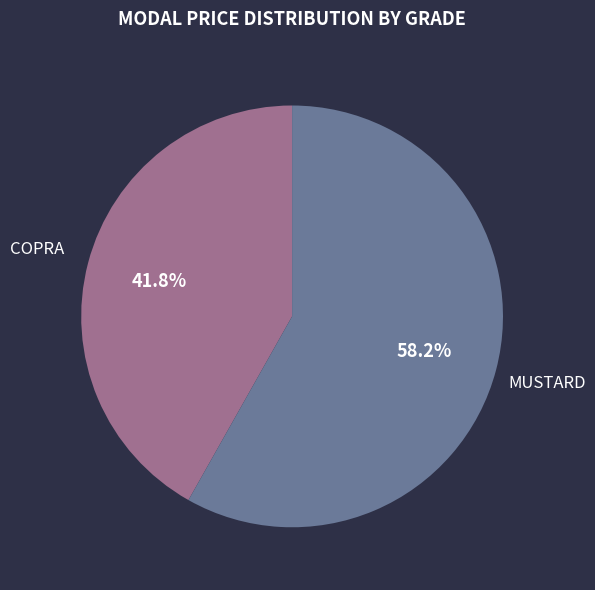

Does any single category account for the majority?

Yes